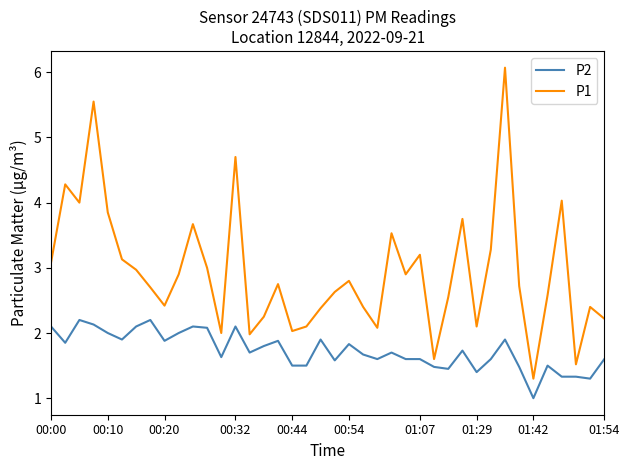

What is the smallest value displayed?

1.0